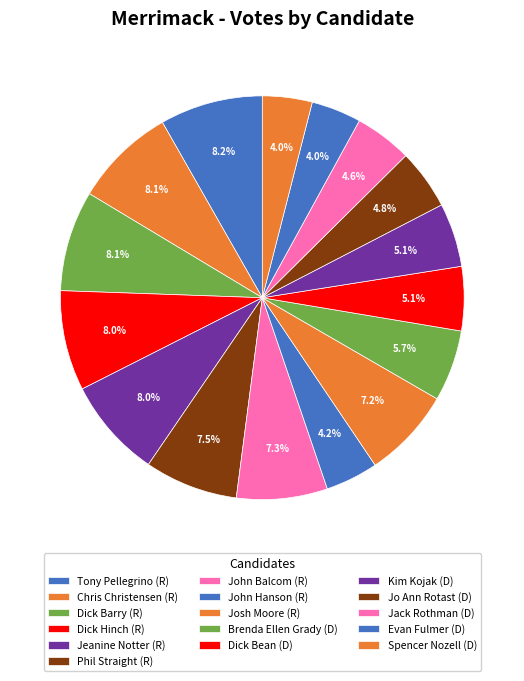

How many slices are in this pie chart?

16